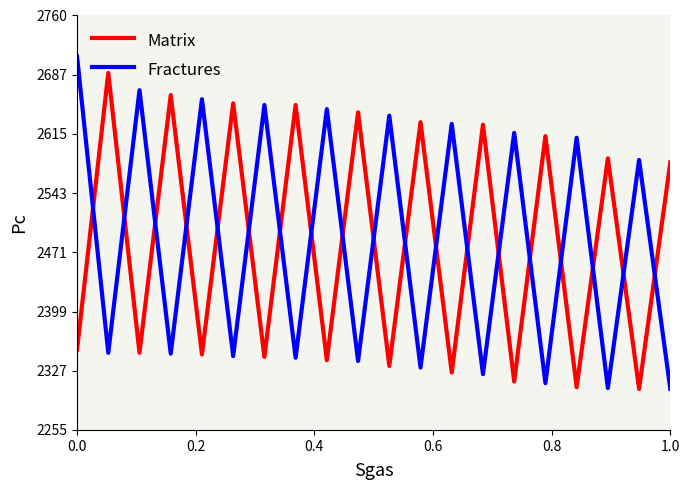

What is the maximum value for Matrix?

2690